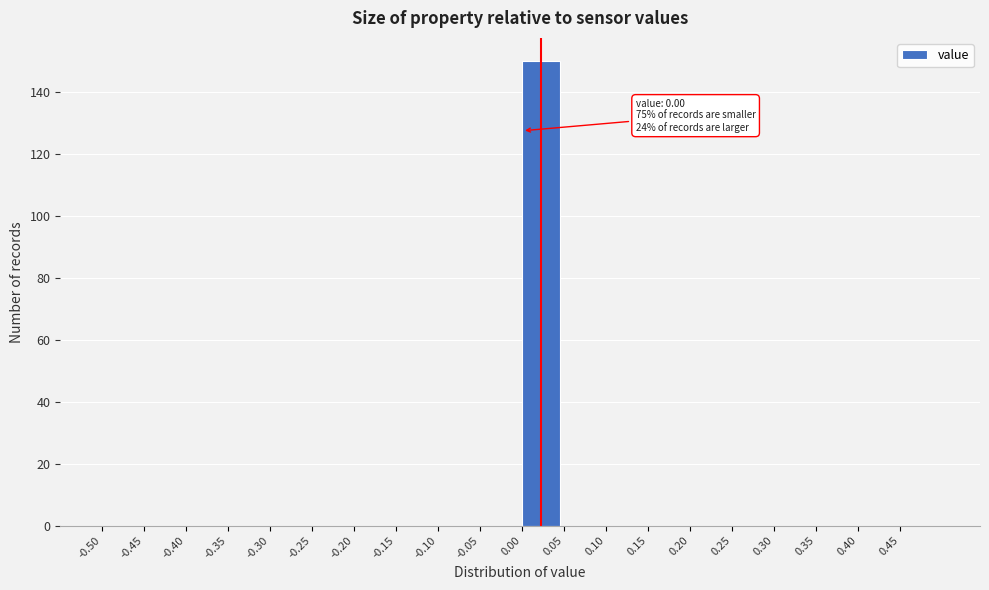

Which range on the x-axis has the tallest bar?

0.00 to 0.05